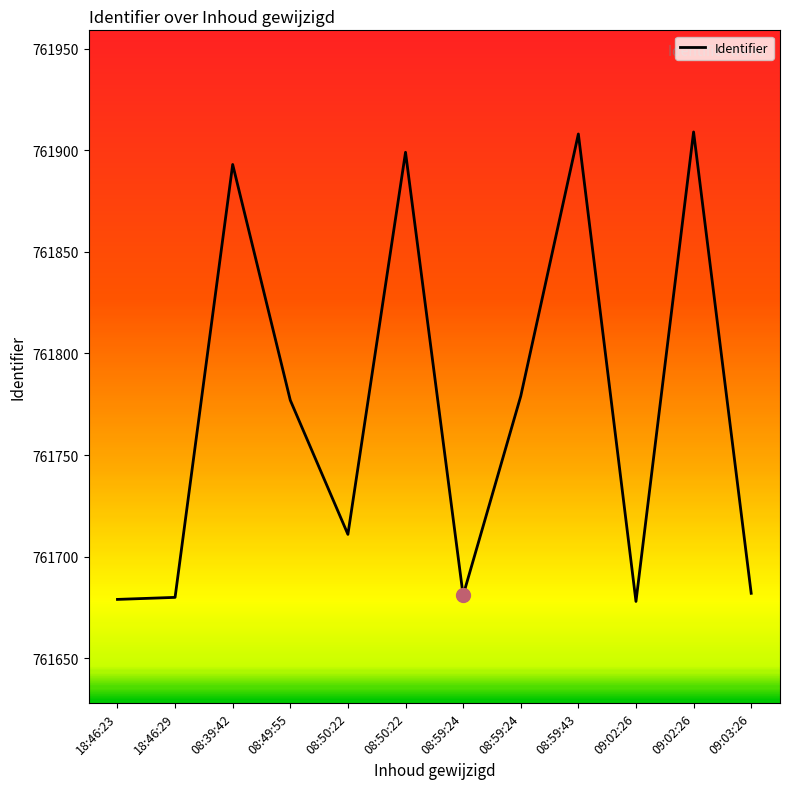

Which has a higher value, 08:59:43 or 08:49:55?

08:59:43